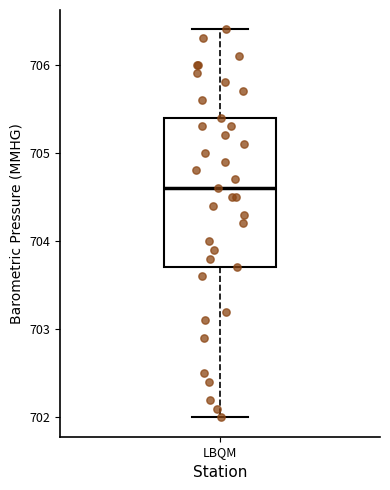

Transcribe this box plot: give where the median line is, the range the box spans, and where the two whiskers end, as read against the y-axis. The values are not printed on the chart, so give them approximately, as read against the axis.

median 704.6, box 703.7 to 705.4, whiskers 702.0 to 706.4